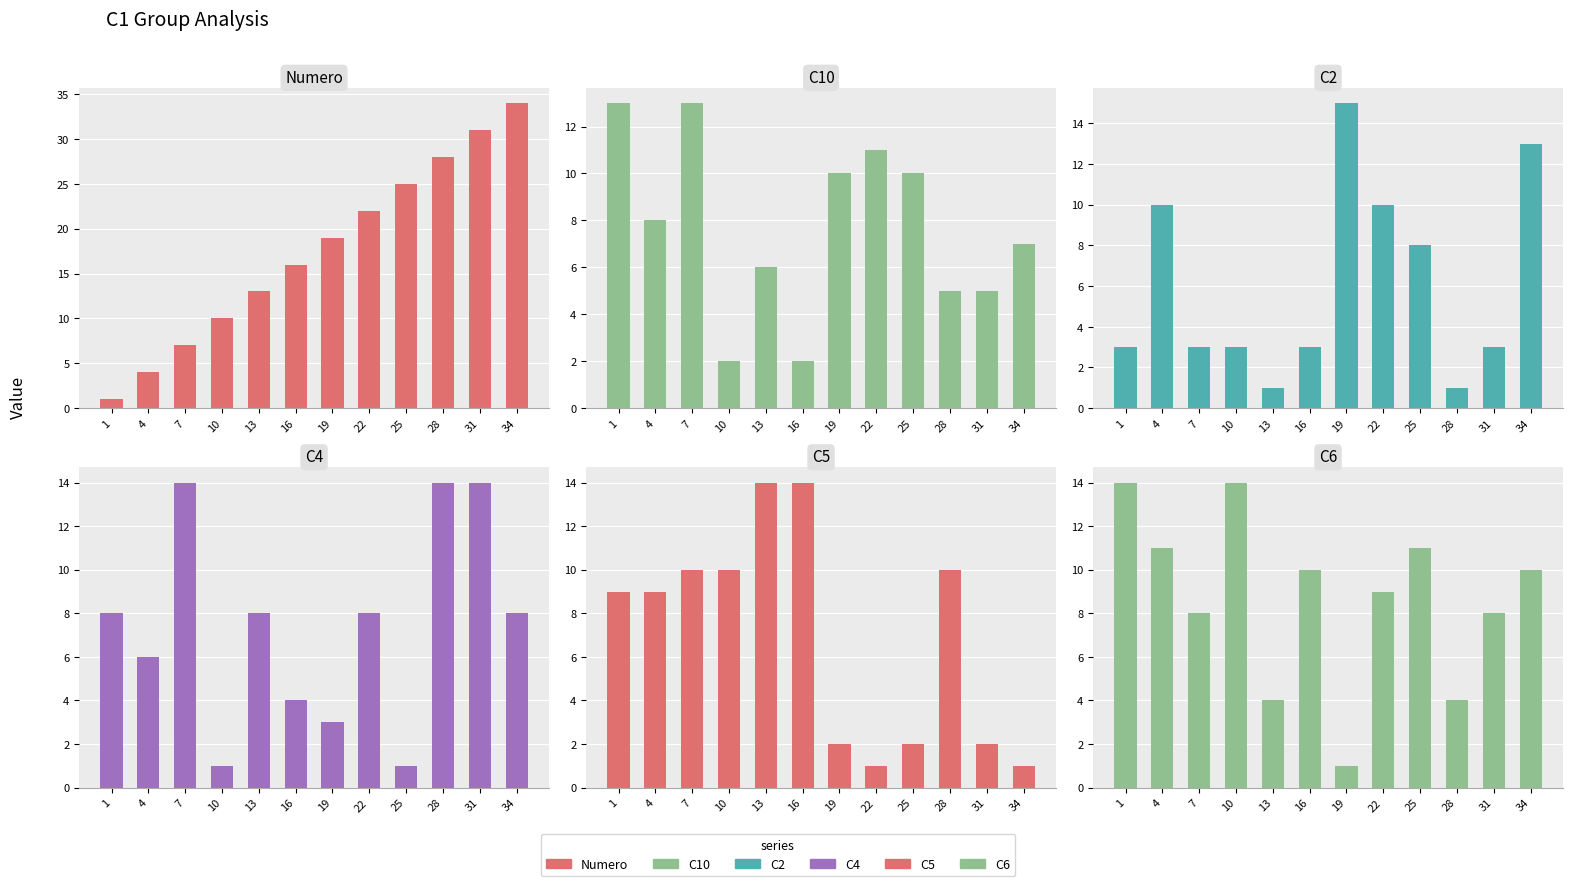

Rank the series at 28 from lowest to highest value.

C2, C6, C10, C5, C4, Numero